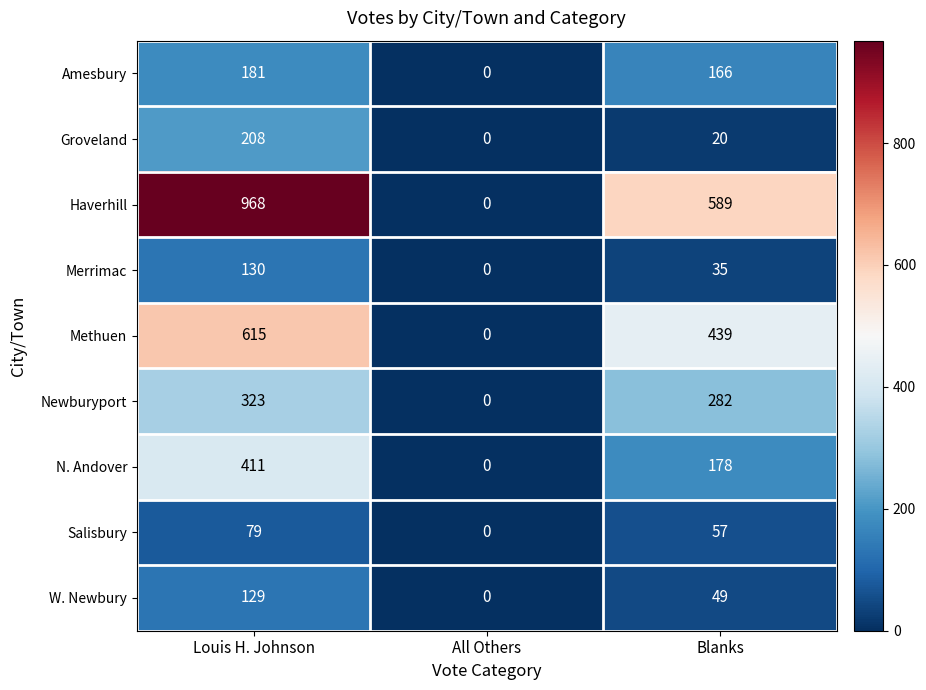

At how many categories does at least one series exceed 96?

2